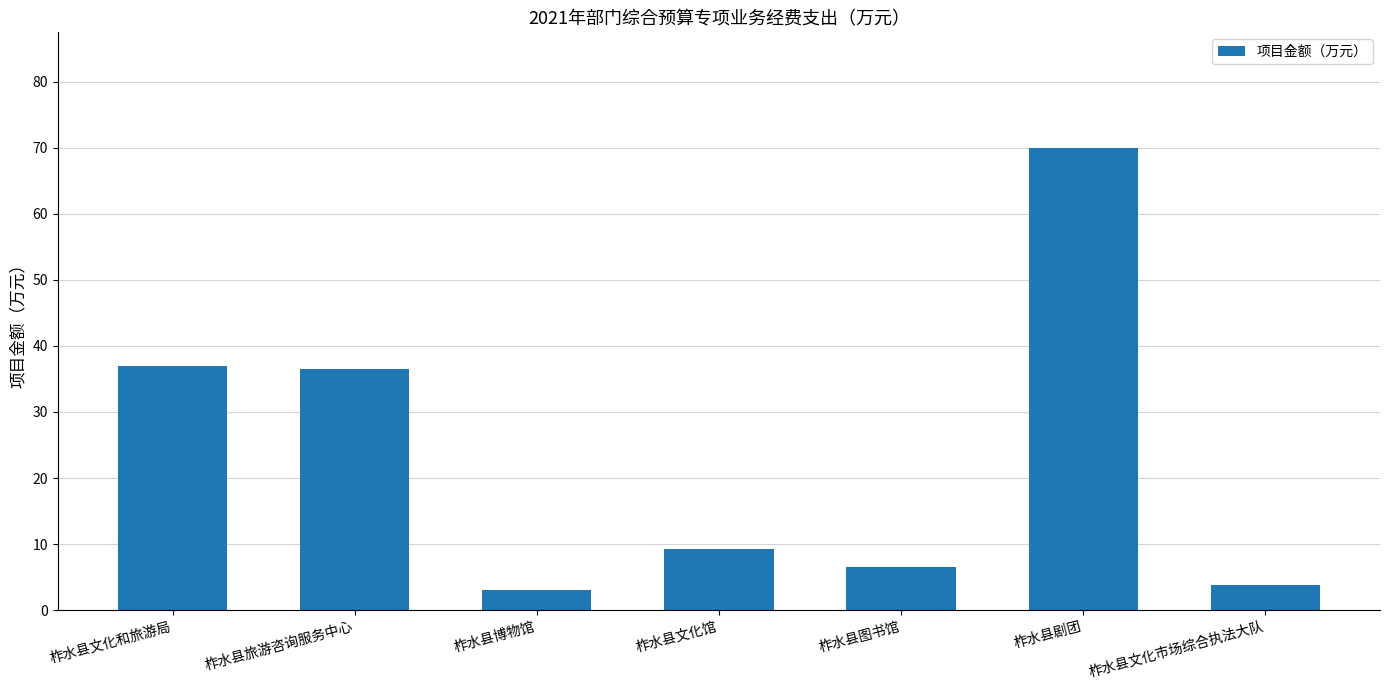

What value does the data have at 柞水县文化馆?

9.2